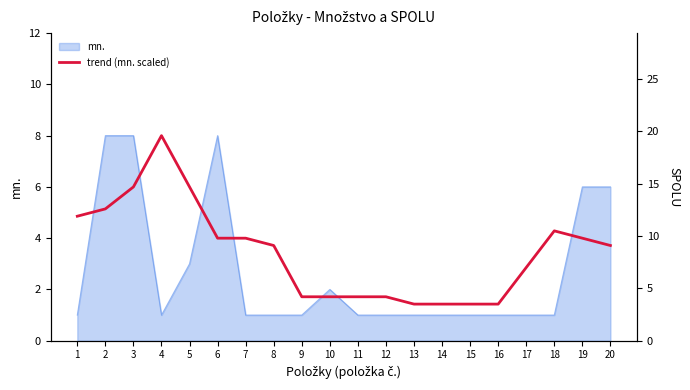

Reading right to left, transcribe all the data shown in this chart.

20=9.1	19=9.8	18=10.5	17=7.0	16=3.5	15=3.5	14=3.5	13=3.5	12=4.2	11=4.2	10=4.2	9=4.2	8=9.1	7=9.8	6=9.8	5=14.7	4=19.6	3=14.7	2=12.6	1=11.9